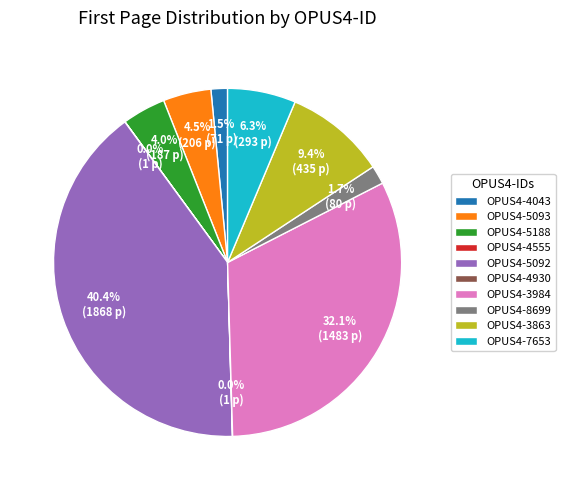

Between OPUS4-5188 and OPUS4-3984, which is larger?

OPUS4-3984